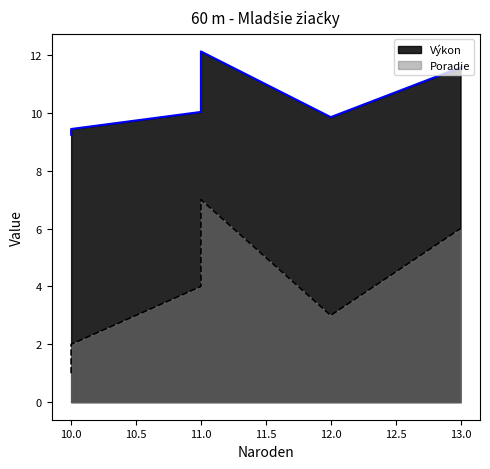

True or false: Poradie and Výkon cross at least once.

False